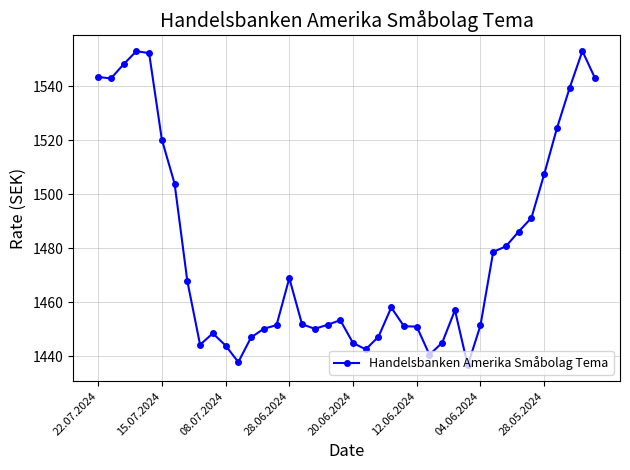

True or false: the data has more than 1 interior local peaks.

True